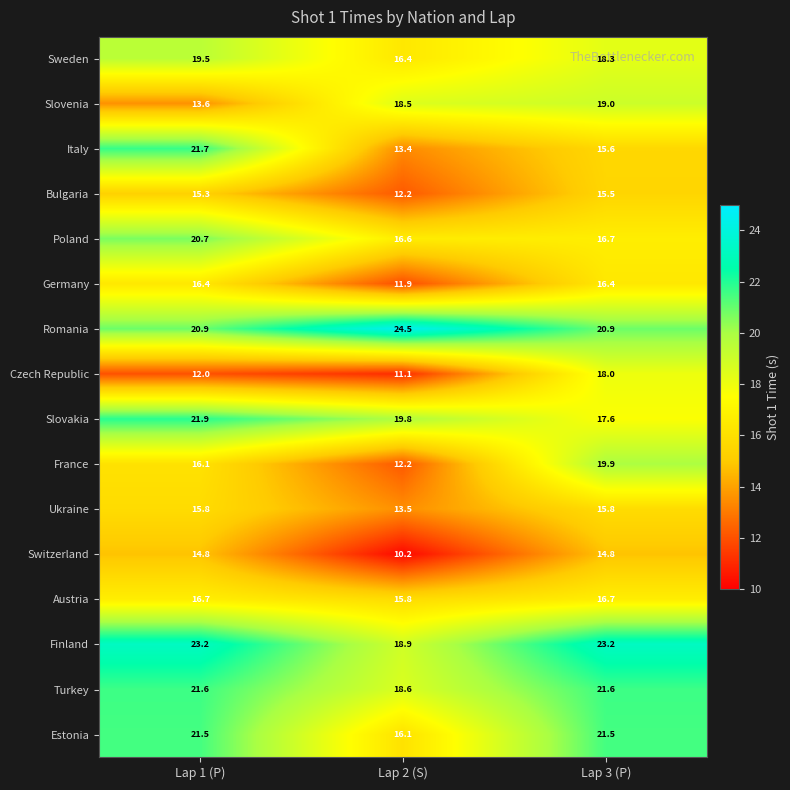

At how many categories does at least one series exceed 16?

3